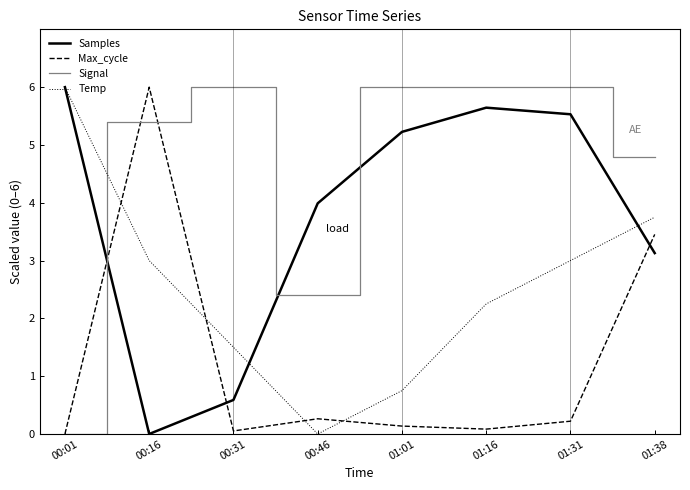

What position from the right is 01:38?

1